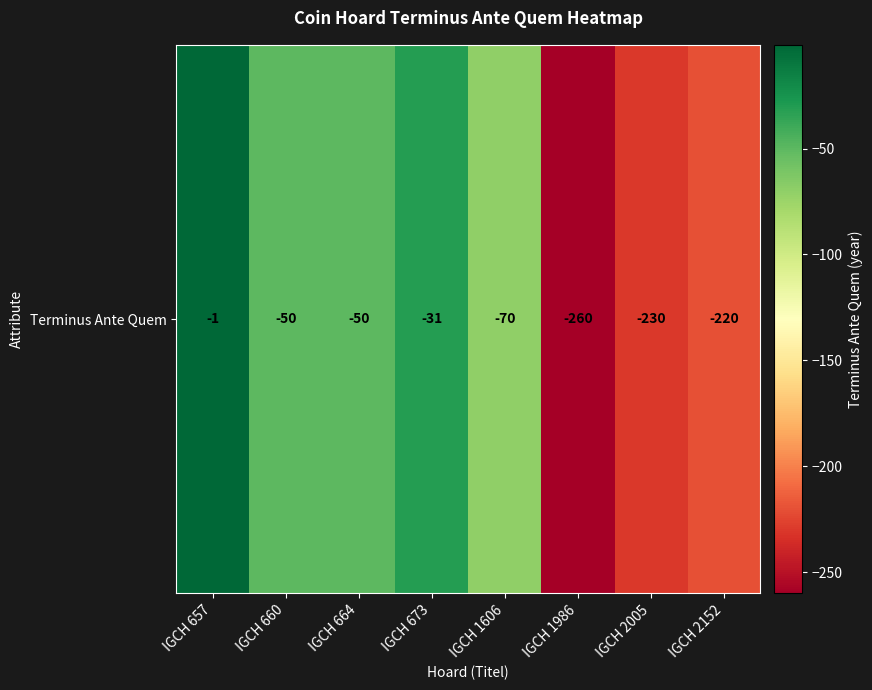

At which category does the chart reach its minimum across all series?

IGCH 1986